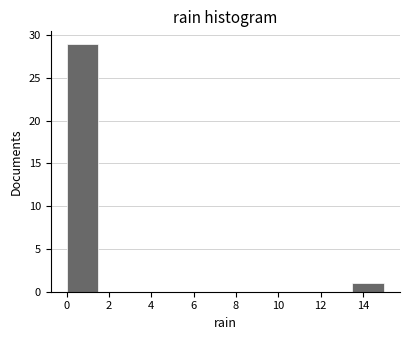

Over which range of the x-axis is the bar tallest?

0.0 to 1.5